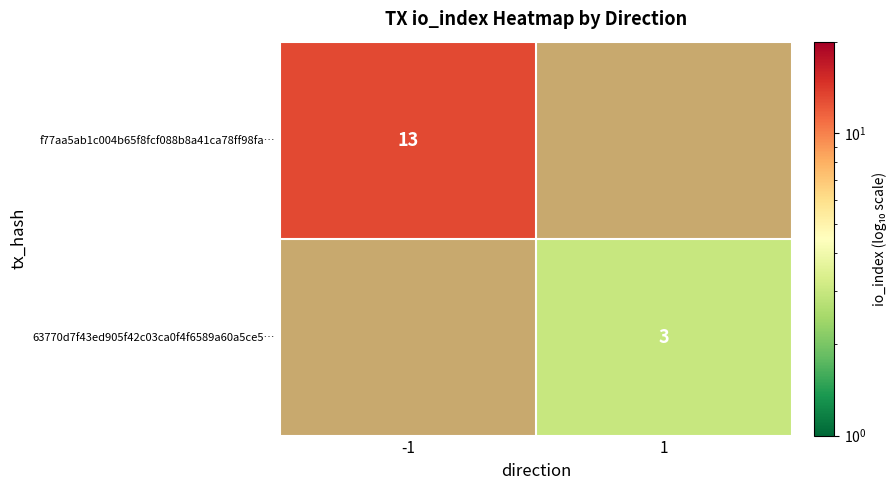

The f77aa5ab1c004b65f8fcf088b8a41ca78ff98fa… series shows 13 at -1. True or false?

True